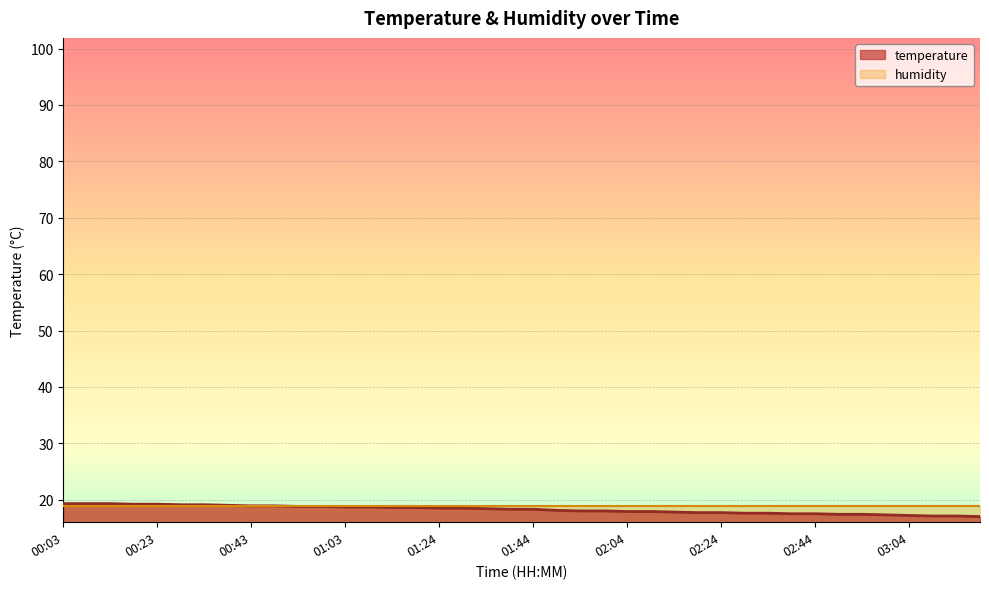

Which category has the highest value across all series?

00:03